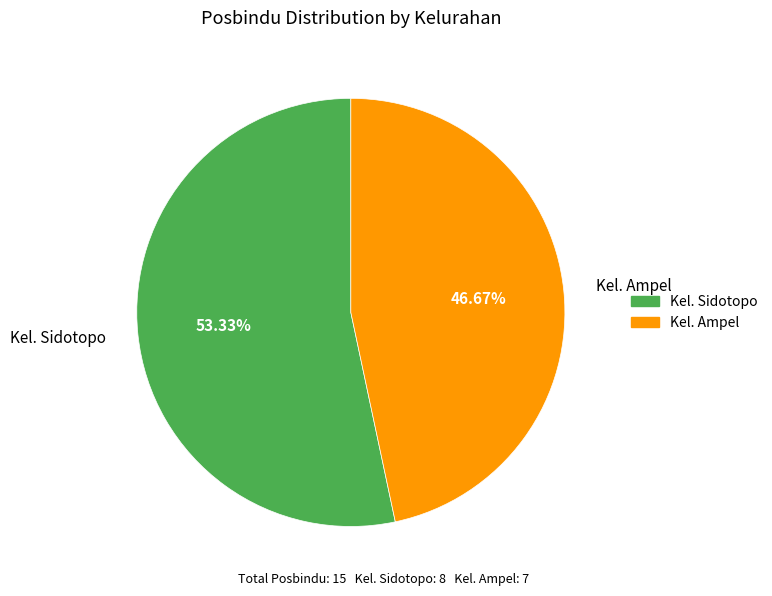

Is the sum of Kel. Sidotopo and Kel. Ampel greater than half?

Yes